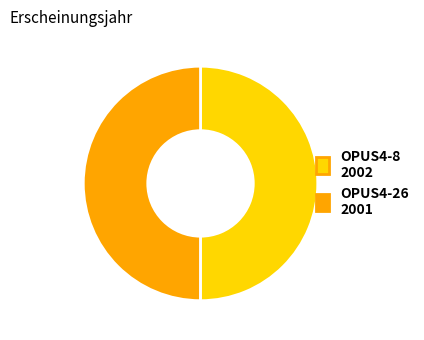

Is it true that OPUS4-26 is 37% of the pie?

False